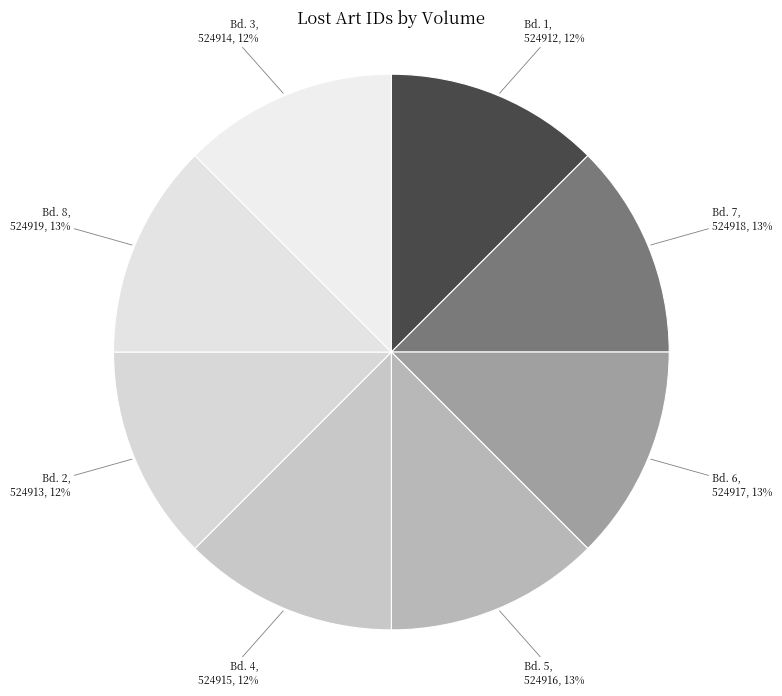

Is there any slice that represents more than half of the pie?

No